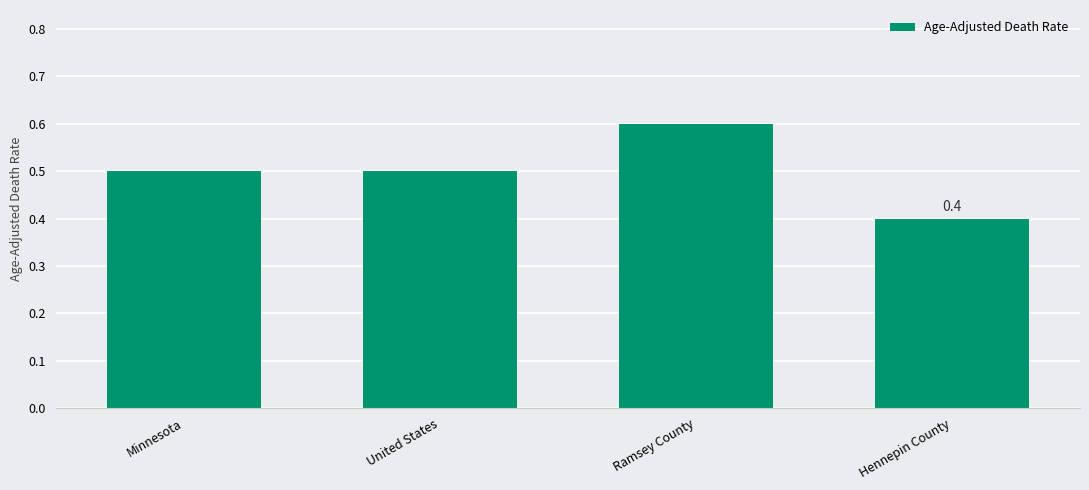

Reading right to left, transcribe all the data shown in this chart.

0.4	0.6	0.5	0.5